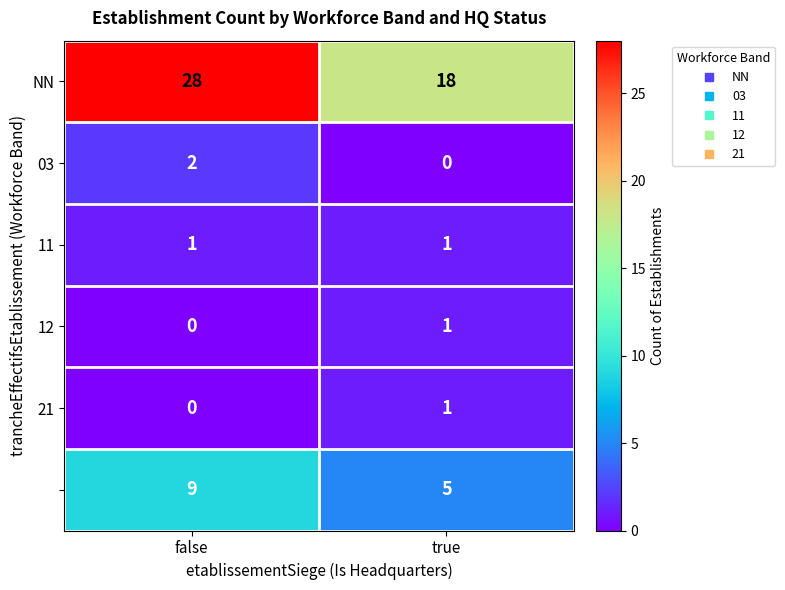

What is the spread (max minus min) of values at true?

18